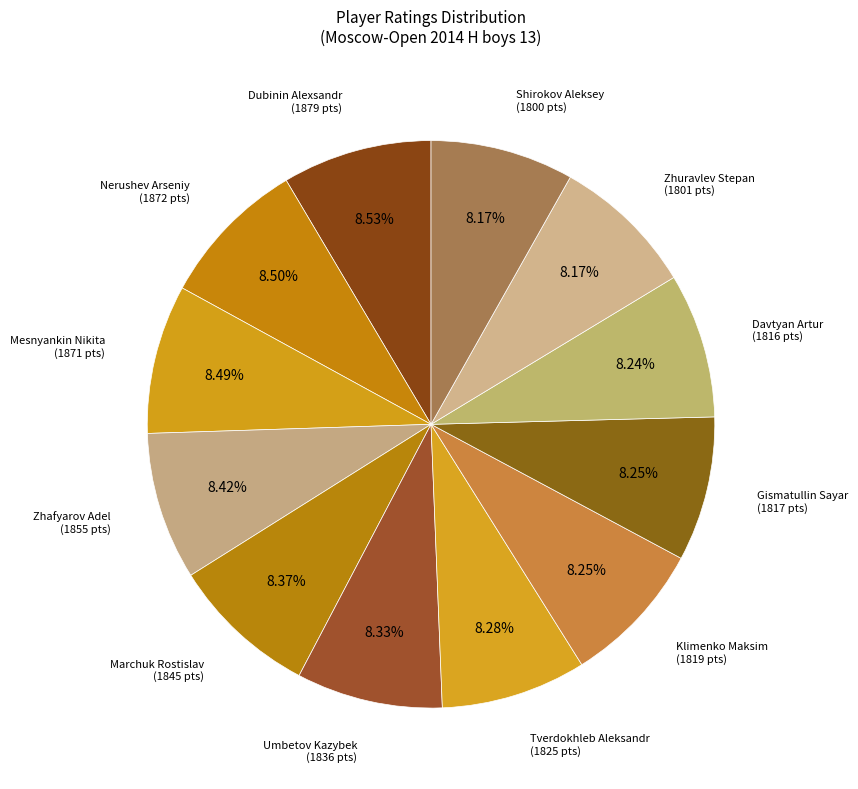

How many segments does this pie chart have?

12